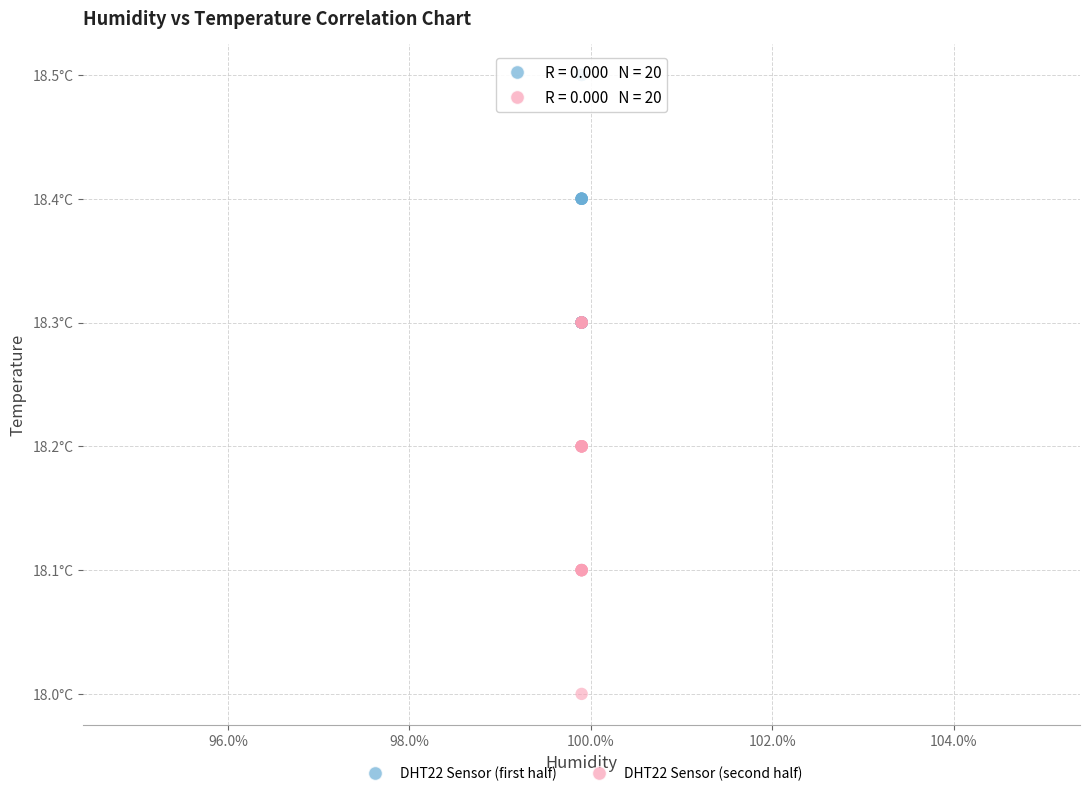

What are all the series names shown in the legend?

DHT22 Sensor (first half), DHT22 Sensor (second half)